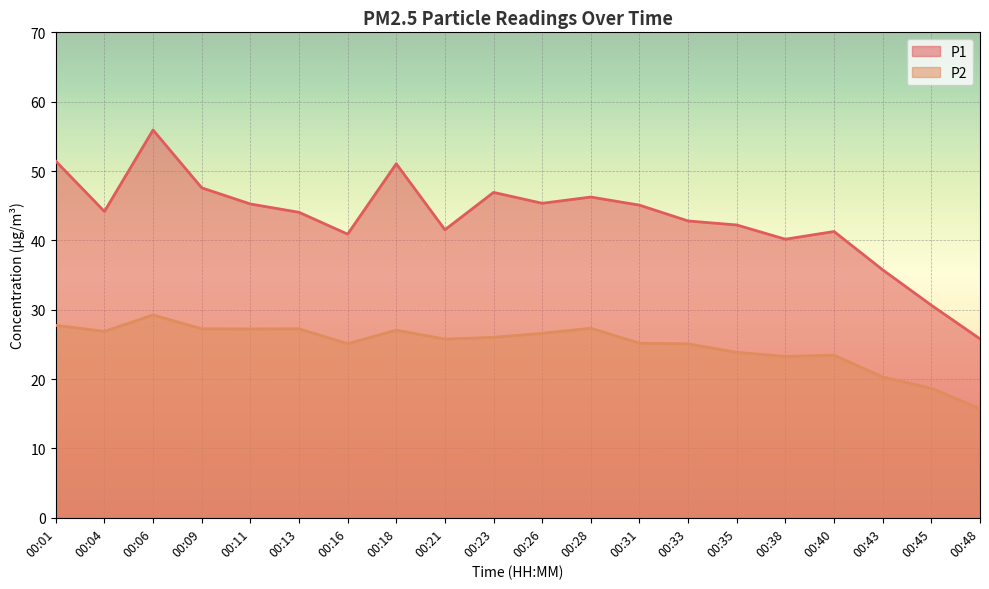

Does the chart display data point markers on the line(s)?

No